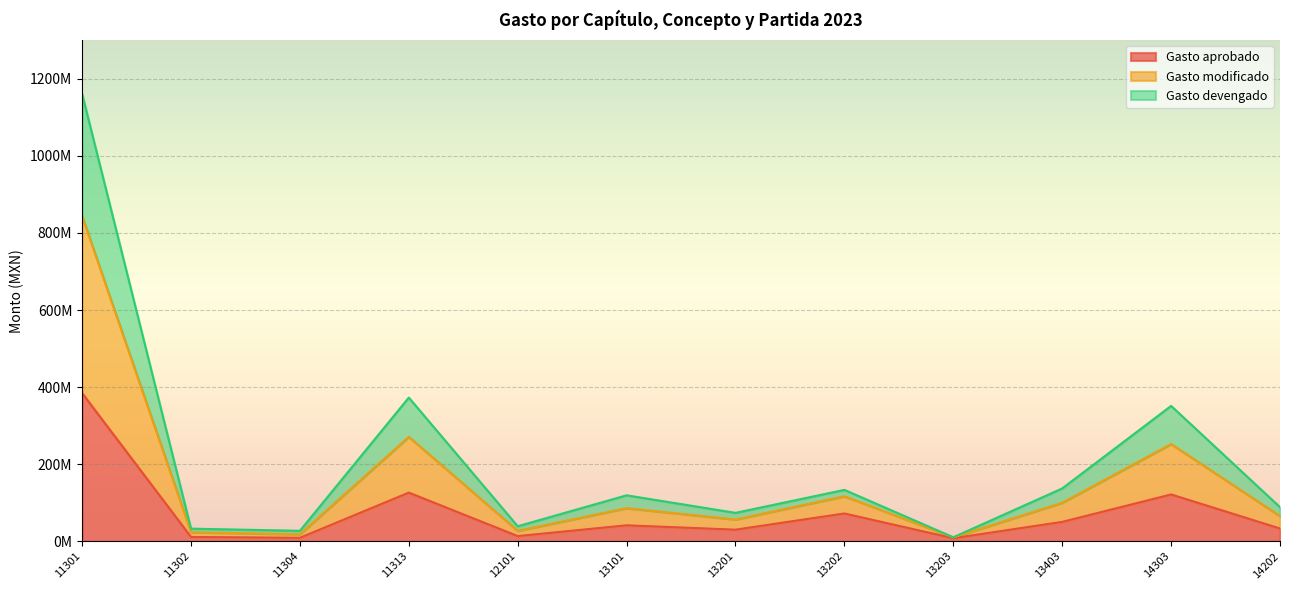

What is the label of the 7th point from the left?

13201